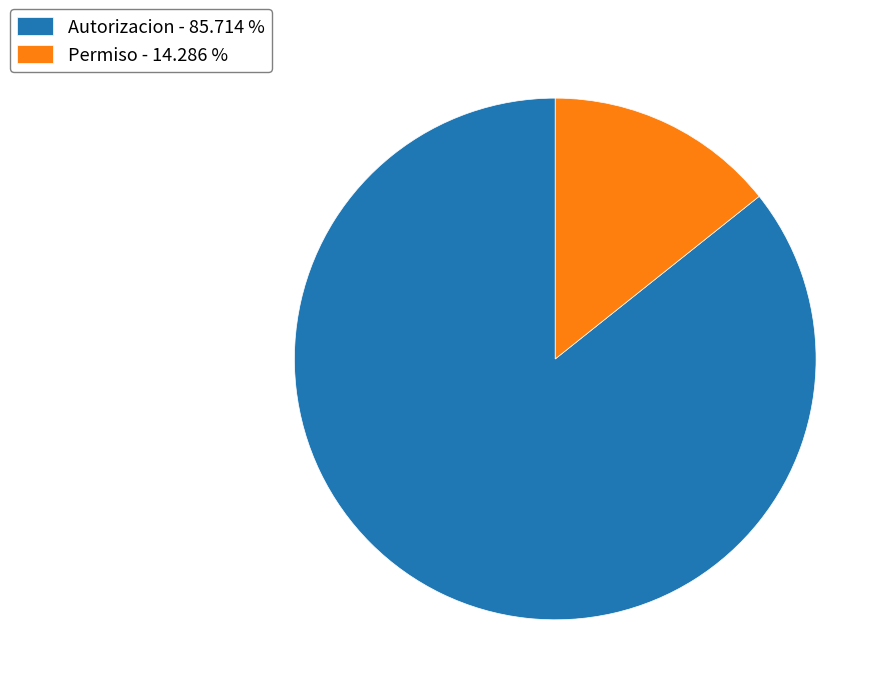

Between Permiso - 14.286 % and Autorizacion - 85.714 %, which is larger?

Autorizacion - 85.714 %